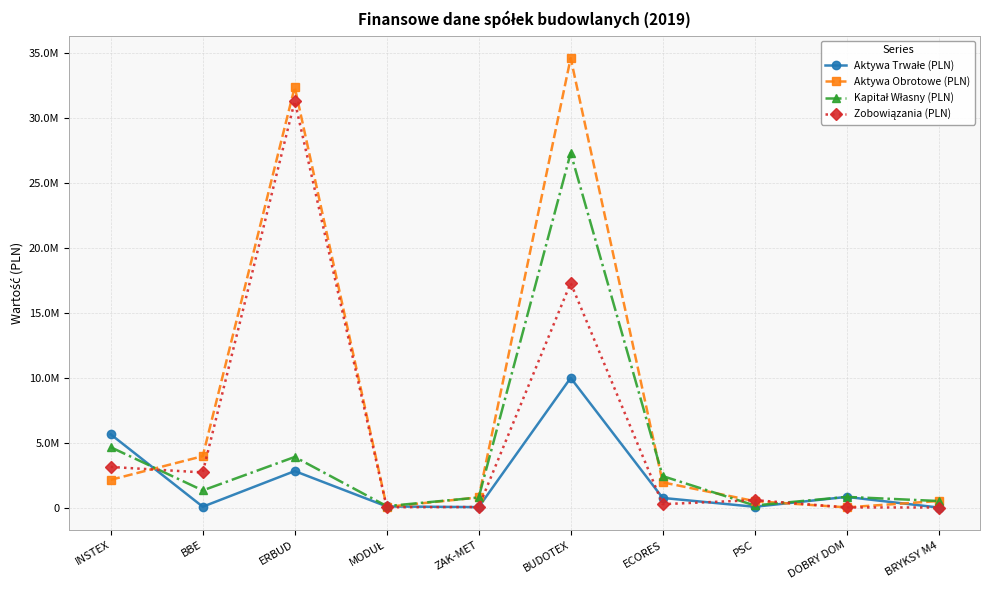

Where is the first local minimum for Aktywa Trwałe (PLN)?

BBE